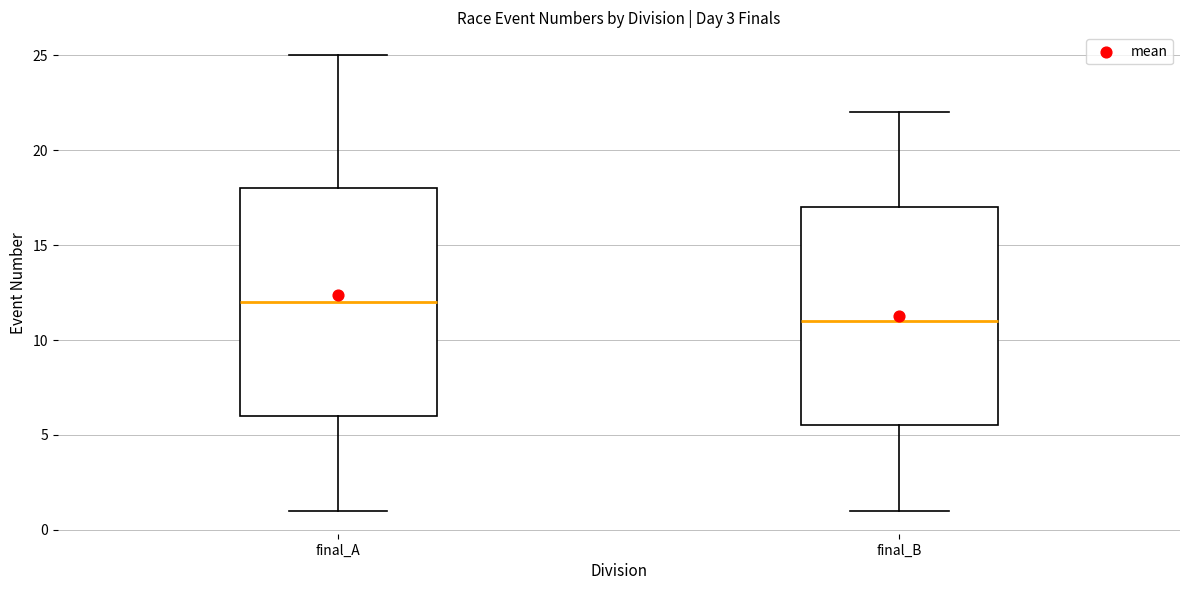

Reading left to right, read every box against the y-axis: the position of its median line, the range the box covers, and the ends of its whiskers. The values are not printed on the chart, so give them approximately, as read against the axis.

final_A: median 12.0, box 6.0 to 18.0, whiskers 1.0 to 25.0
final_B: median 11.0, box 5.5 to 17.0, whiskers 1.0 to 22.0